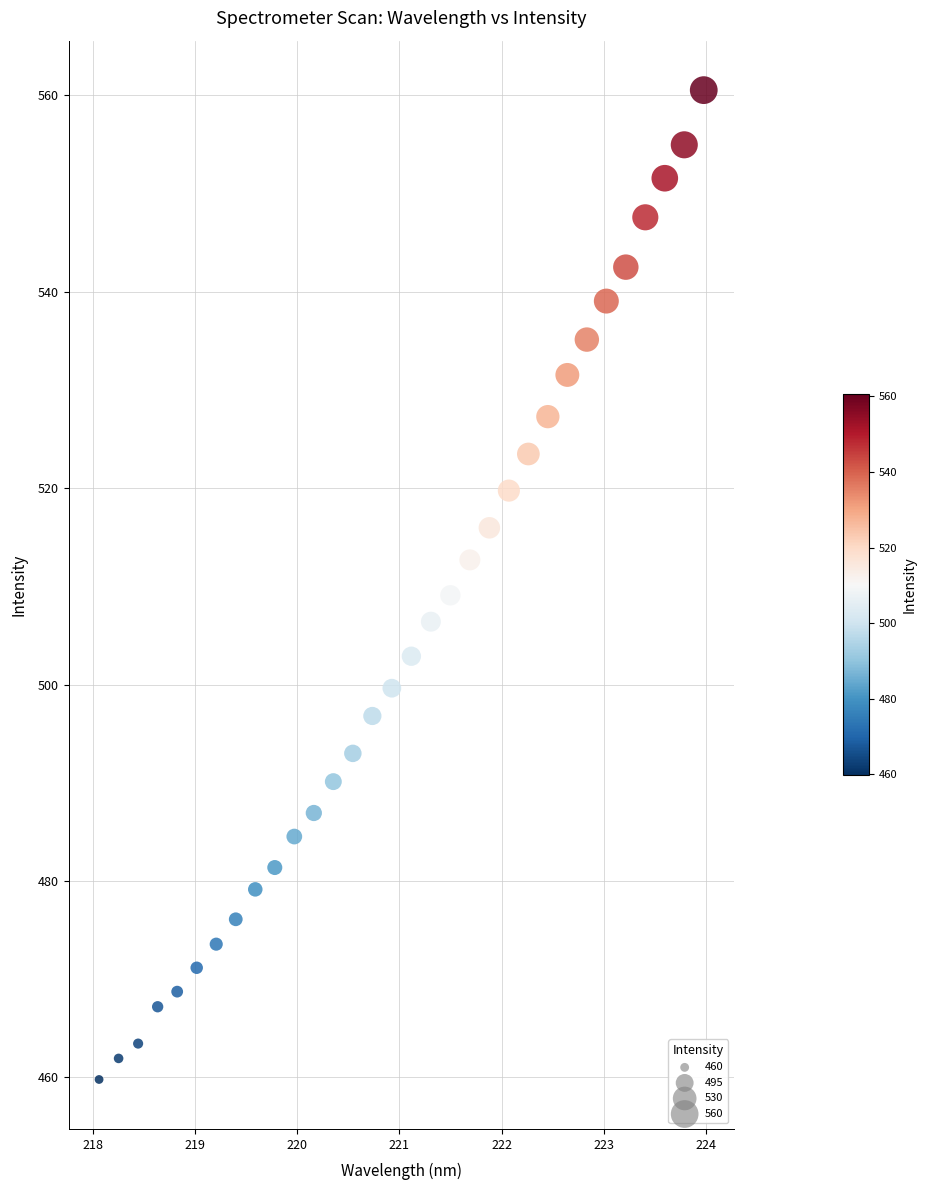

What is the range of Y values (max minus min)?

100.7